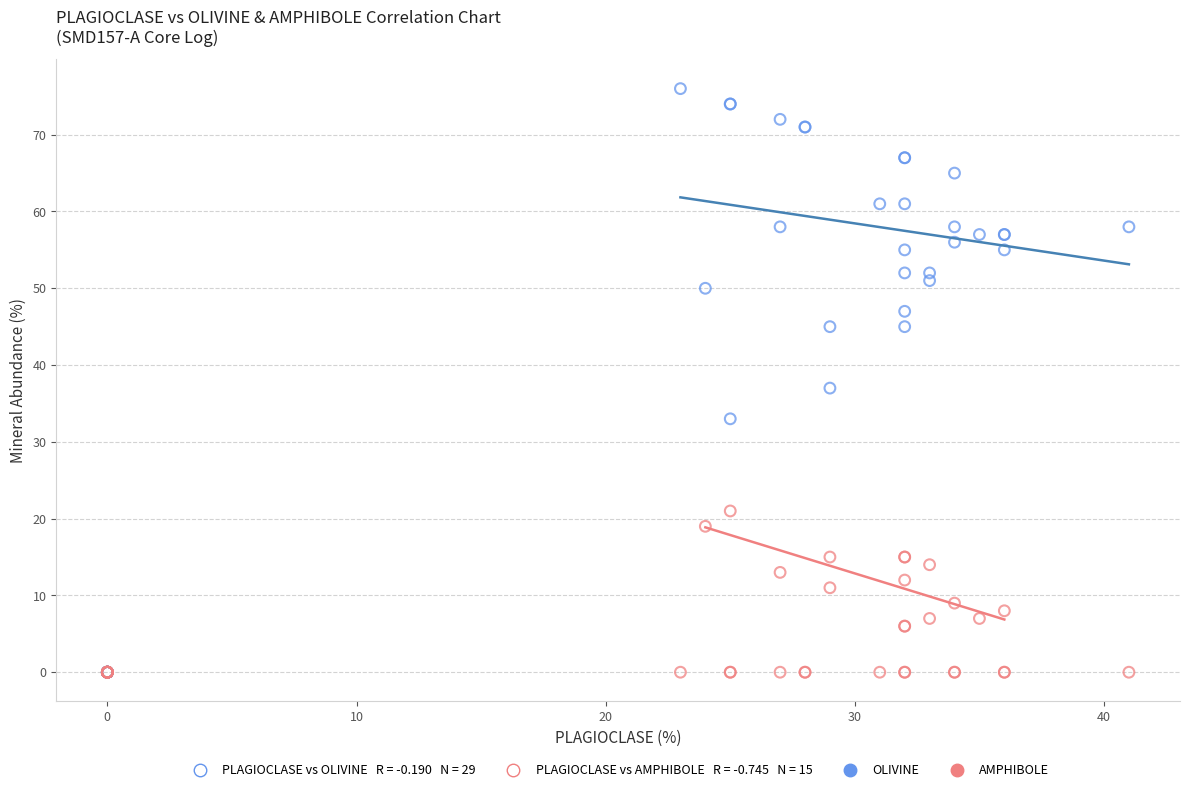

Across all series, what Y value is closest to 38?

37